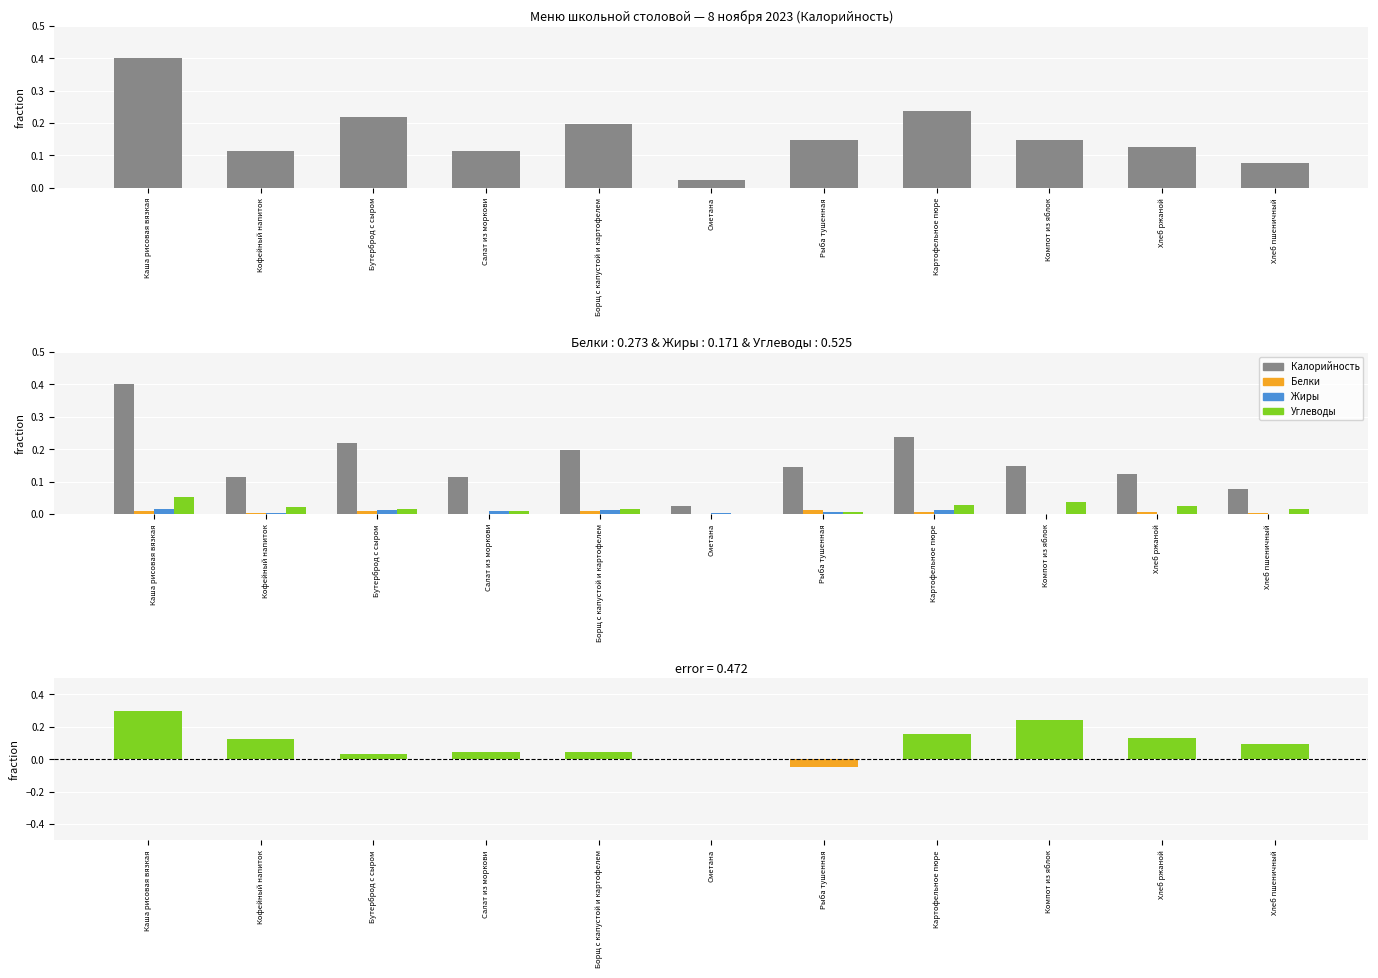

The value of Белки at Борщ с капустой и картофелем is 0.0. True or false?

False